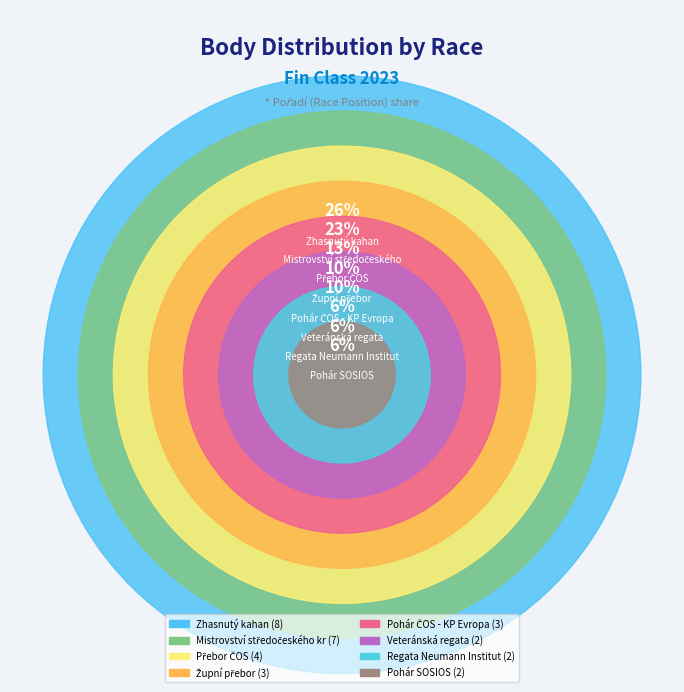

Is it true that Přebor ČOS is 1% of the pie?

False